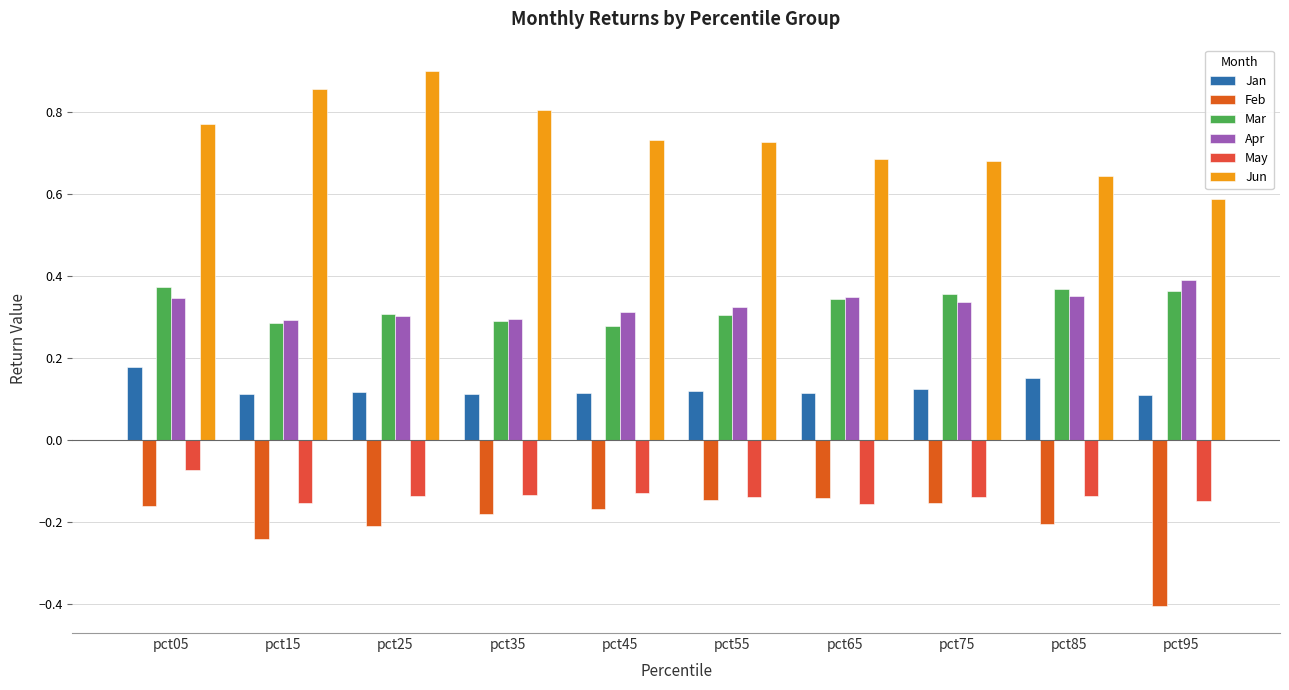

Which category has the highest value in the Apr series?

pct95